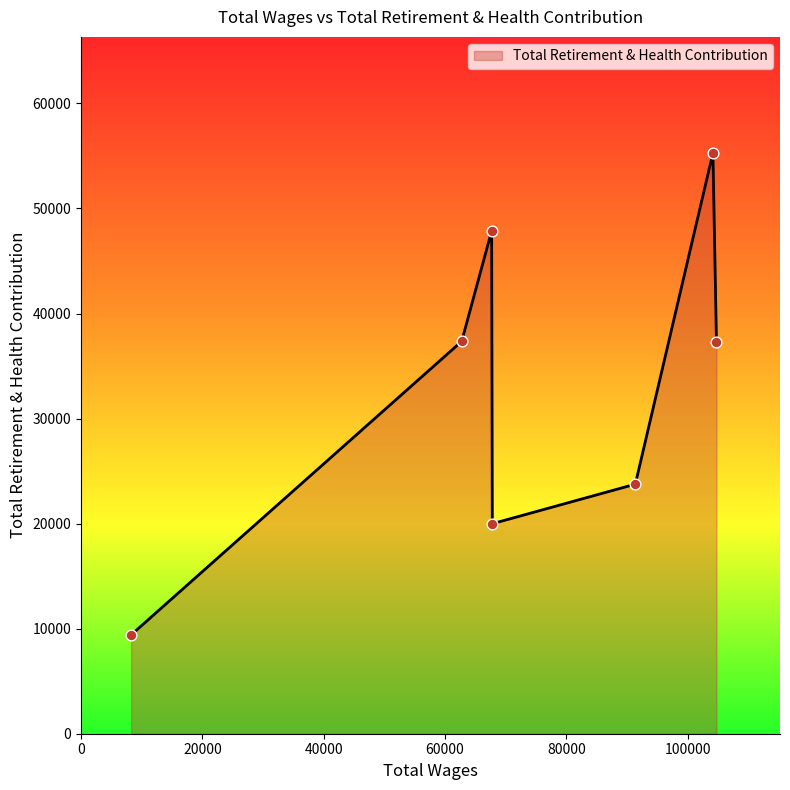

How many interior local valleys (lower than both neighbors) does the data have?

1